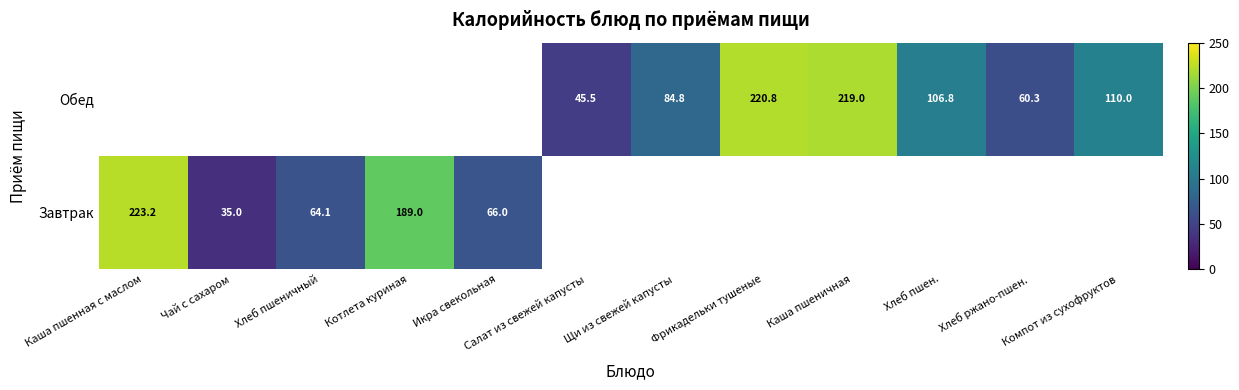

The Завтрак series shows 35.0 at Чай с сахаром. True or false?

True